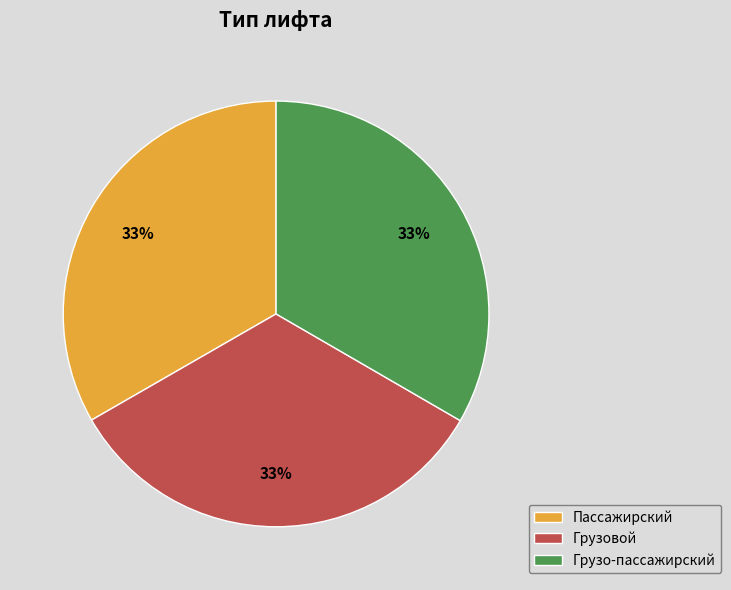

What is the ratio of the value at Грузовой to the value at Пассажирский?

1.0